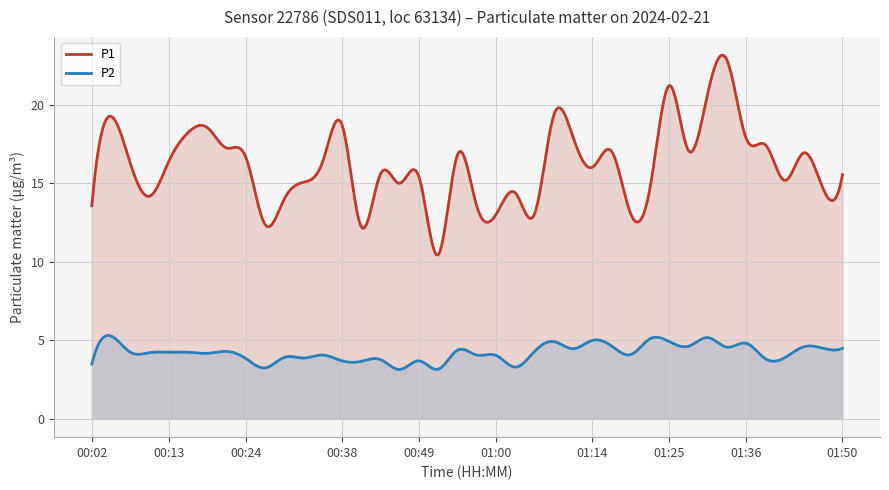

What are all the series names shown in the legend?

P1, P2